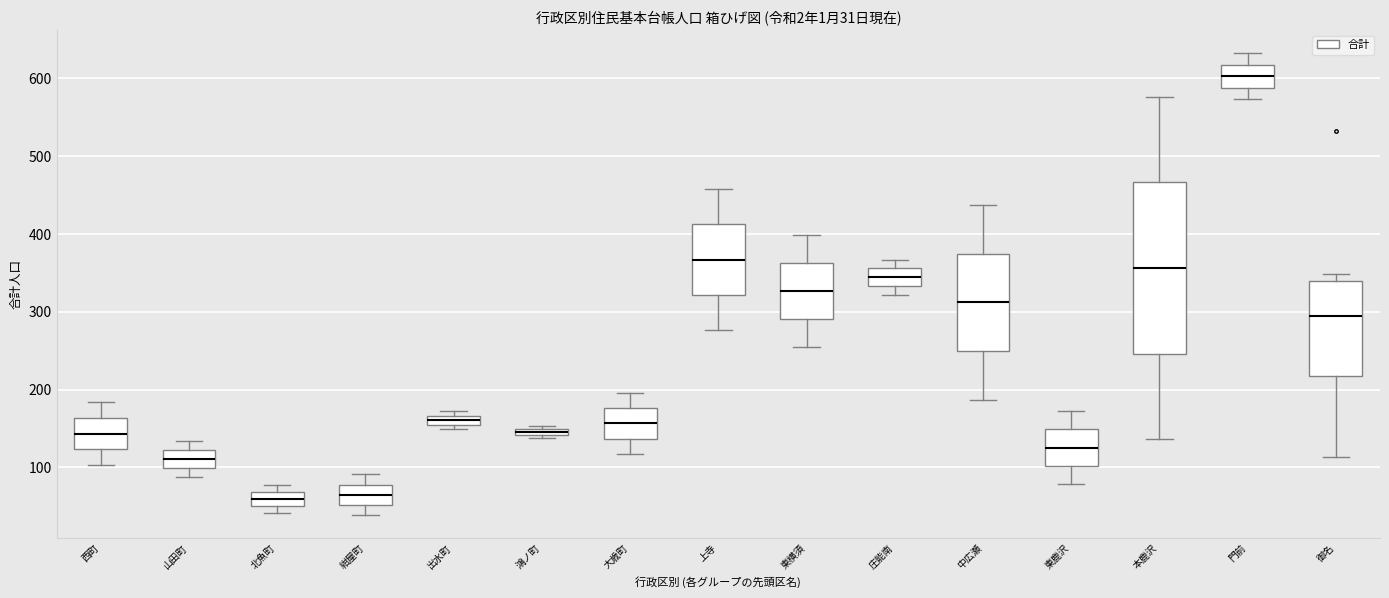

Which box is the tallest, from its lower edge to its upper edge?

本鹿沢